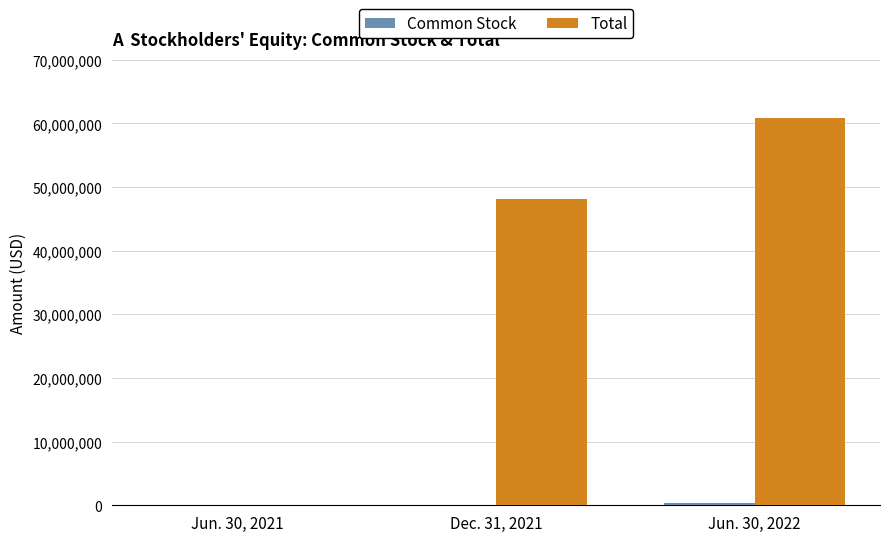

Between Dec. 31, 2021 and Jun. 30, 2022, which series saw the biggest shift?

Total